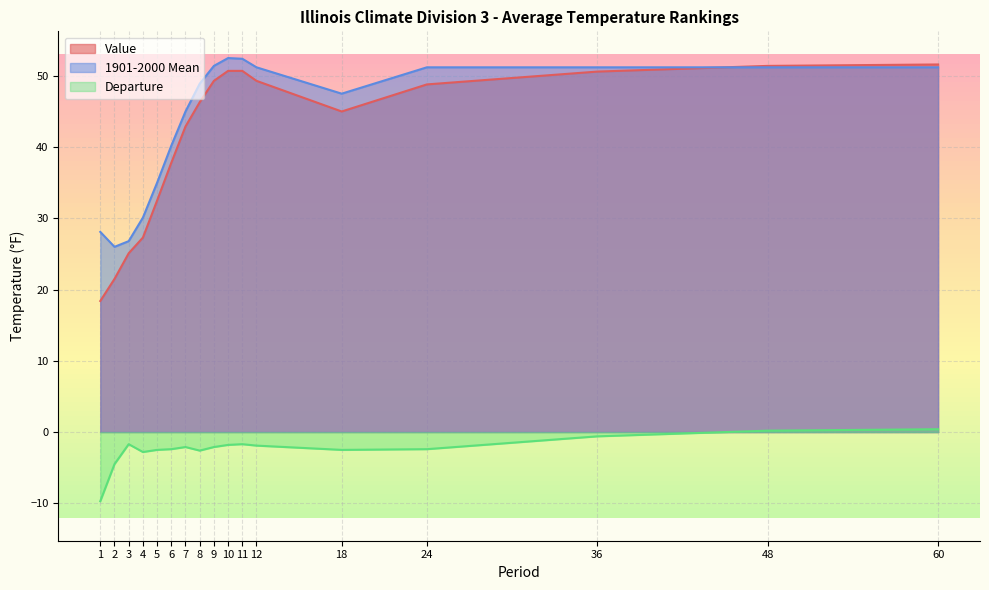

What is the spread (max minus min) of values at 3?

28.5